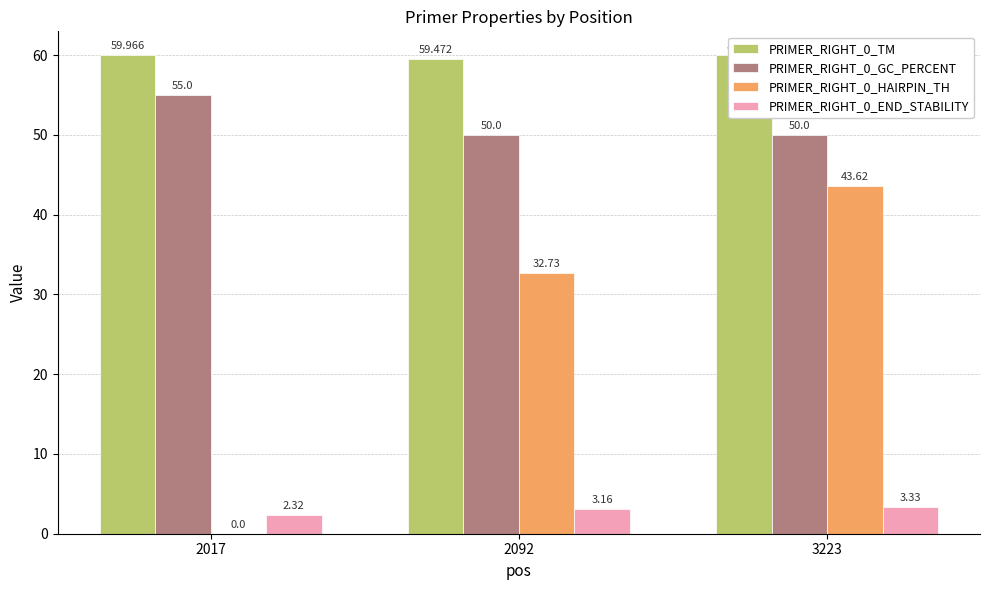

What is the average value of the PRIMER_RIGHT_0_HAIRPIN_TH series?

25.4